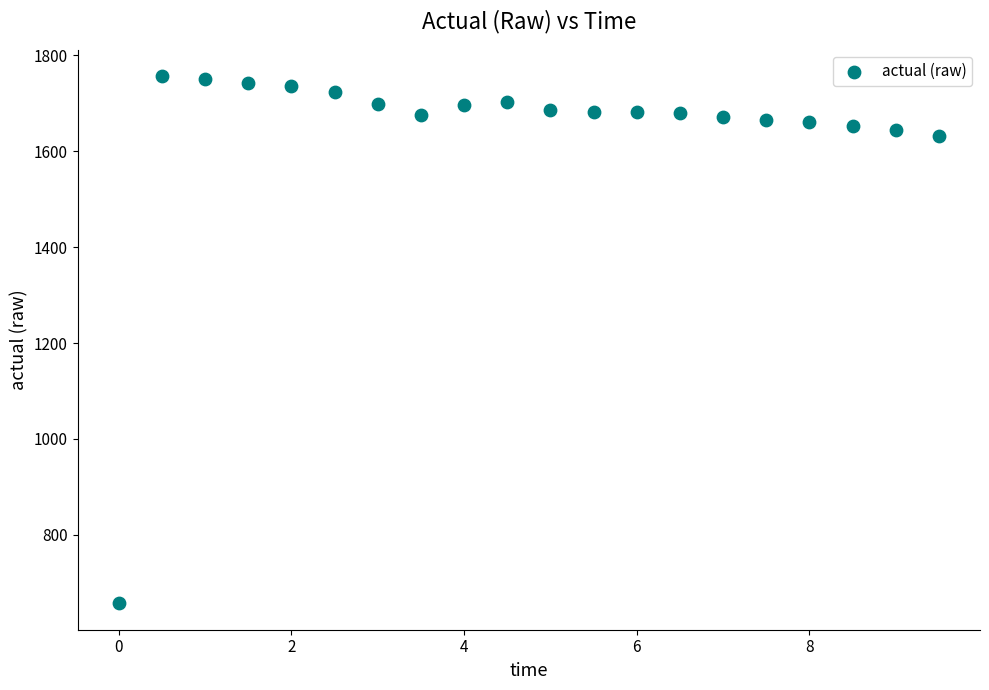

What Y value in the scatter plot is closest to 1207?

1631.9